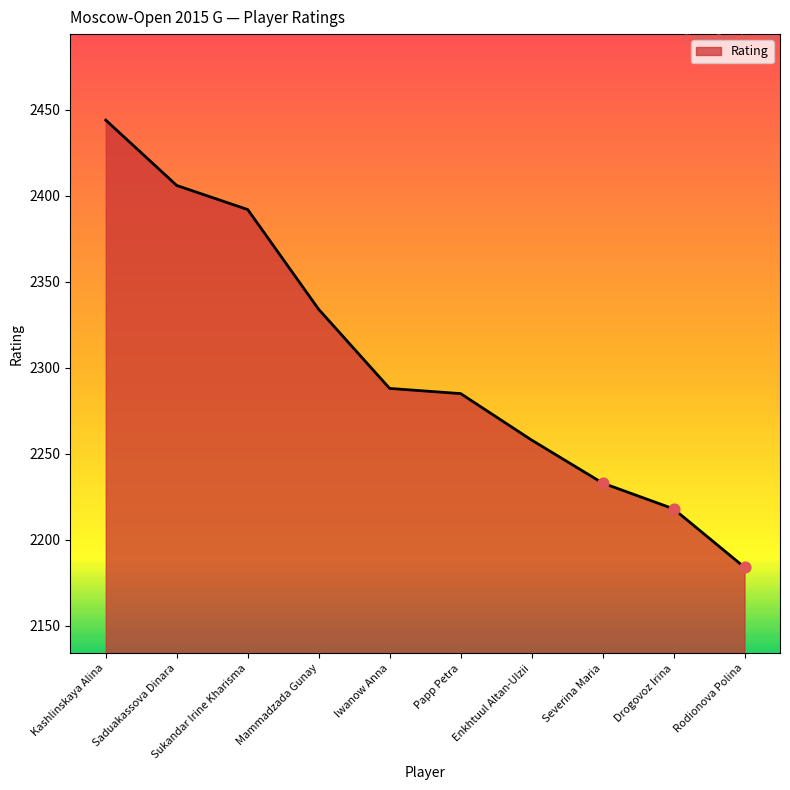

Which has a higher value, Enkhtuul Altan-Ulzii or Sukandar Irine Kharisma?

Sukandar Irine Kharisma